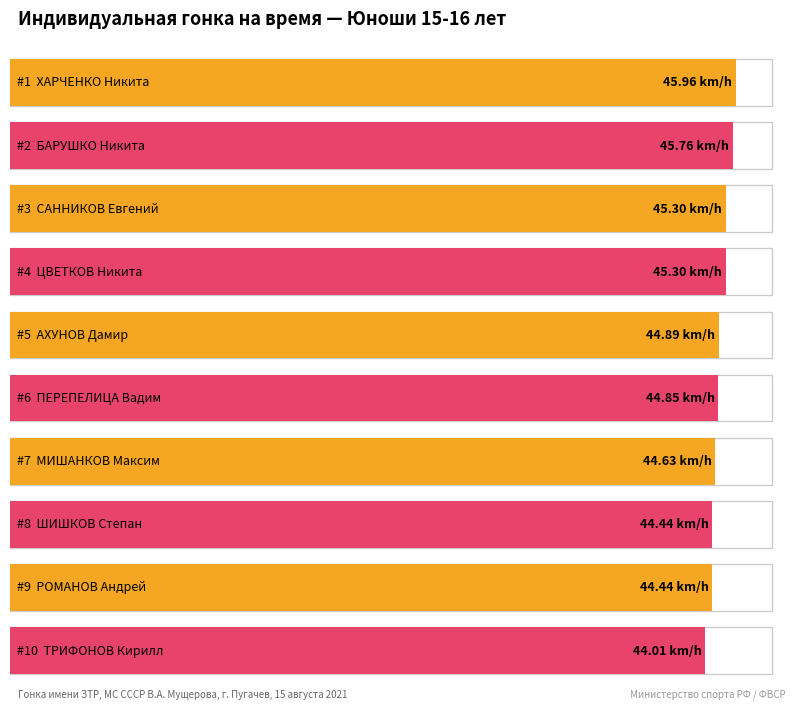

What is the label of the 1st bar from the right?

ТРИФОНОВ Кирилл